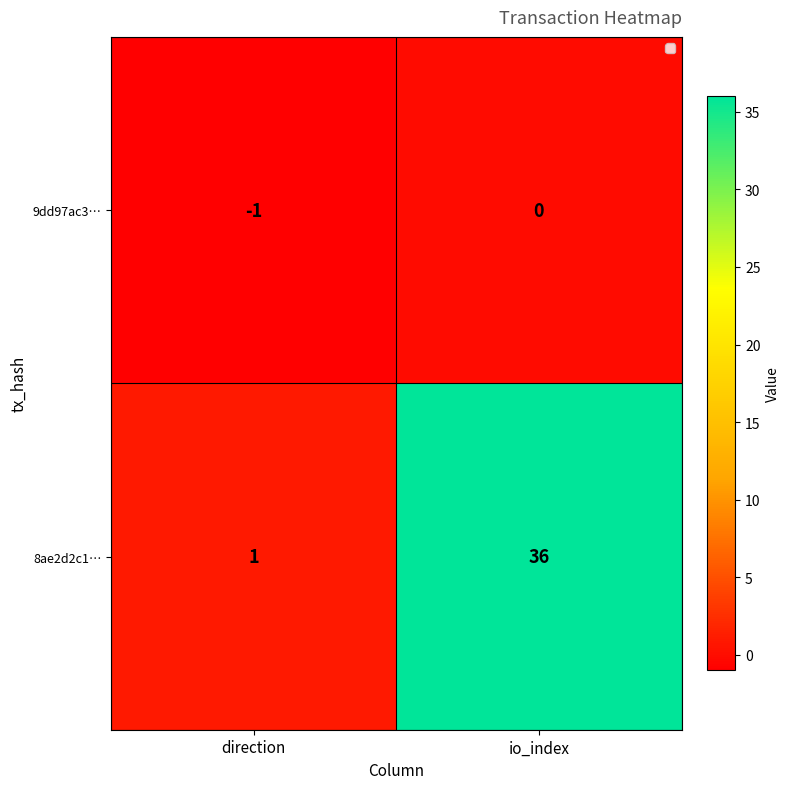

True or false: 9dd97ac3… has a value of -1 at direction.

True